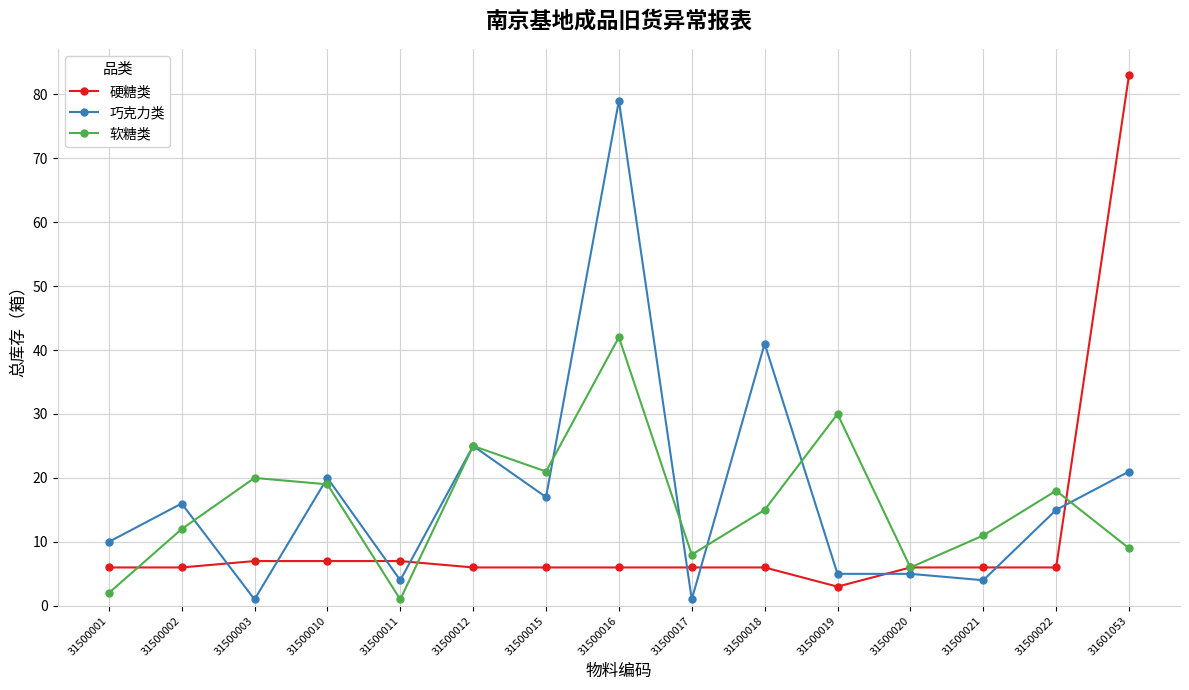

How many times do 巧克力类 and 硬糖类 cross each other?

9